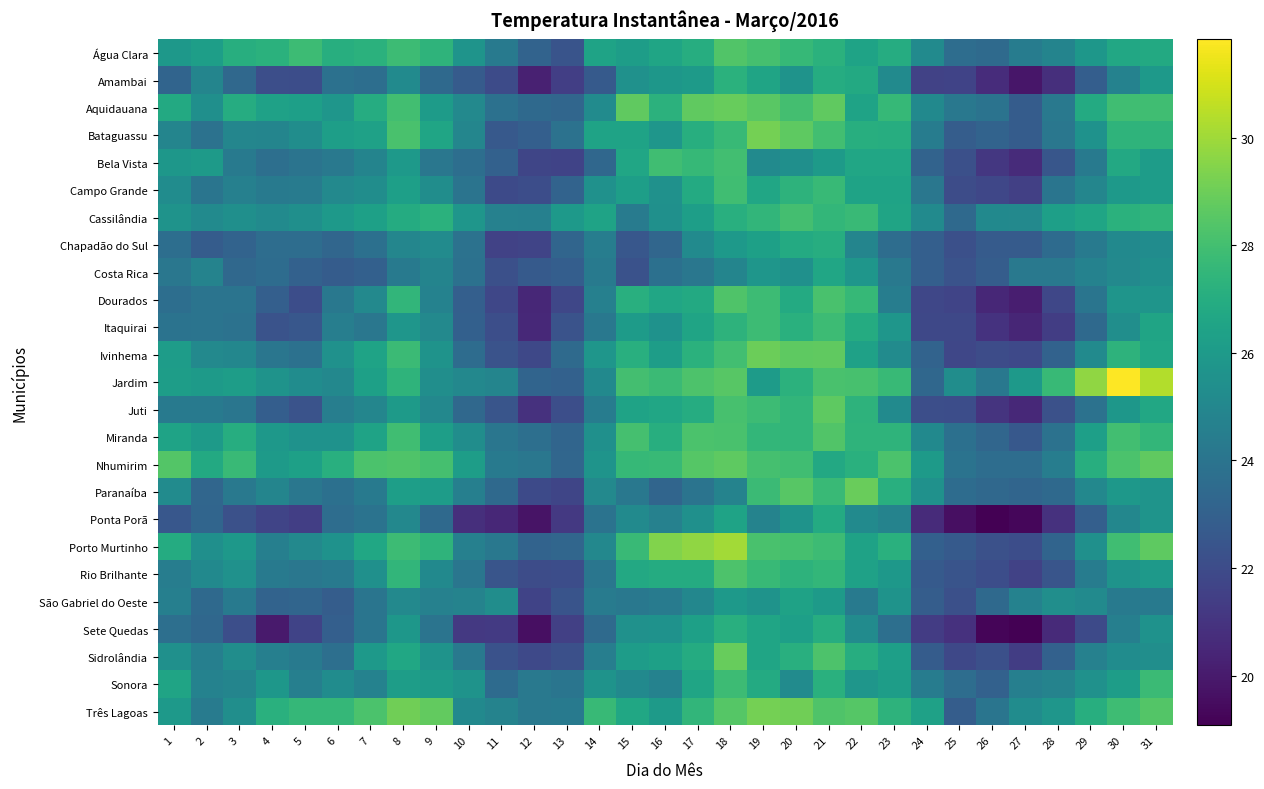

At which category is the sum across all series the highest?

18